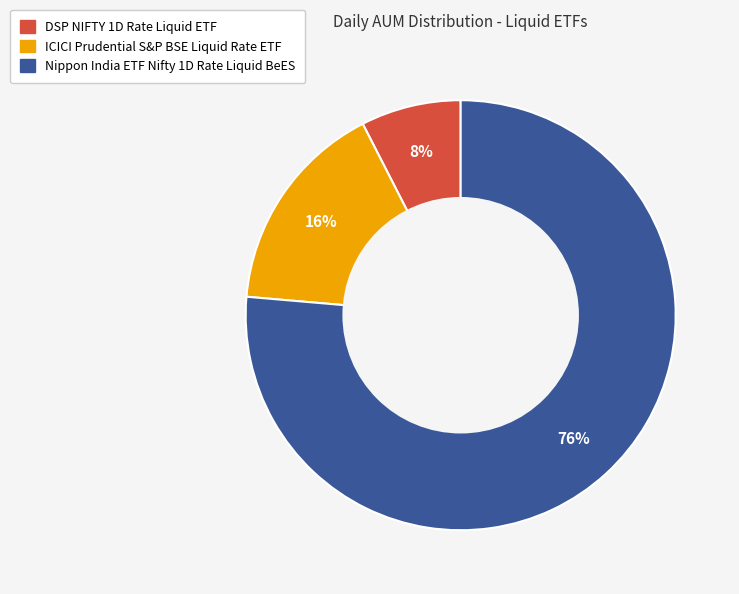

What percentage is the DSP NIFTY 1D Rate Liquid ETF slice, to the nearest percent?

8%